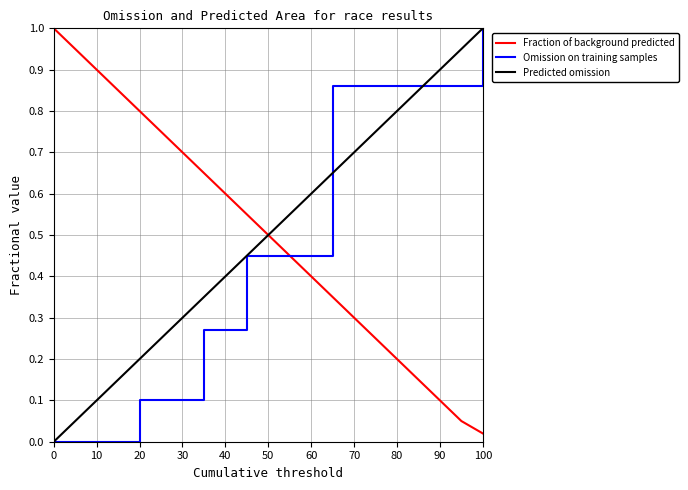

What is the maximum value for Fraction of background predicted?

1.0